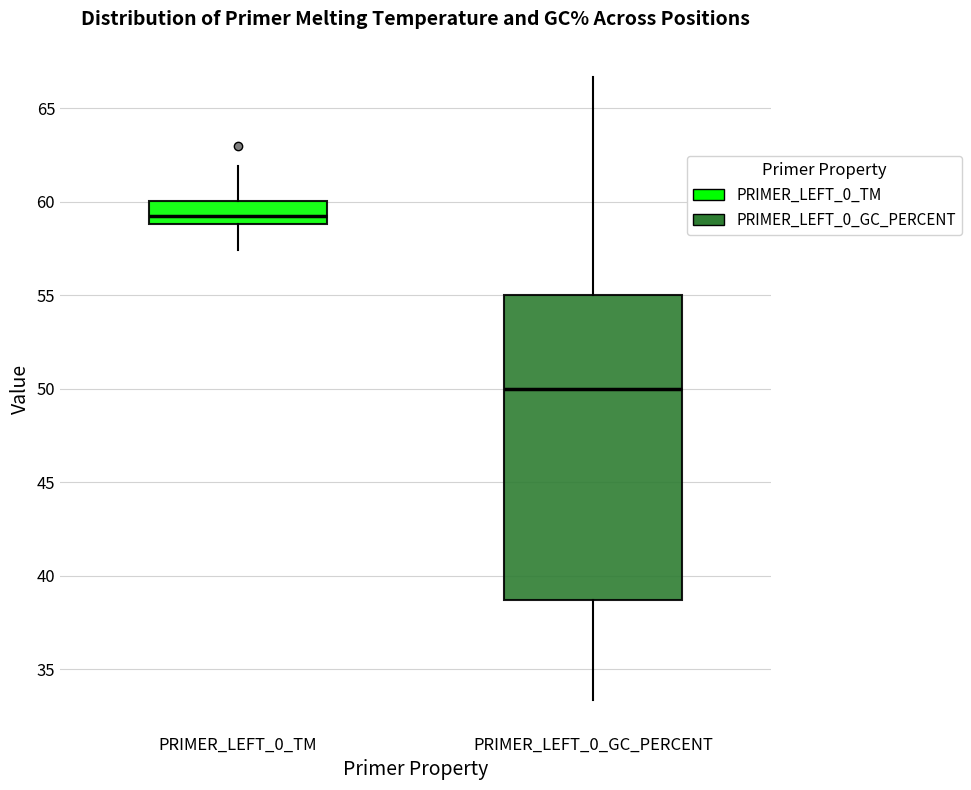

Comparing the boxes themselves (not the whiskers), which one is the tallest?

PRIMER_LEFT_0_GC_PERCENT